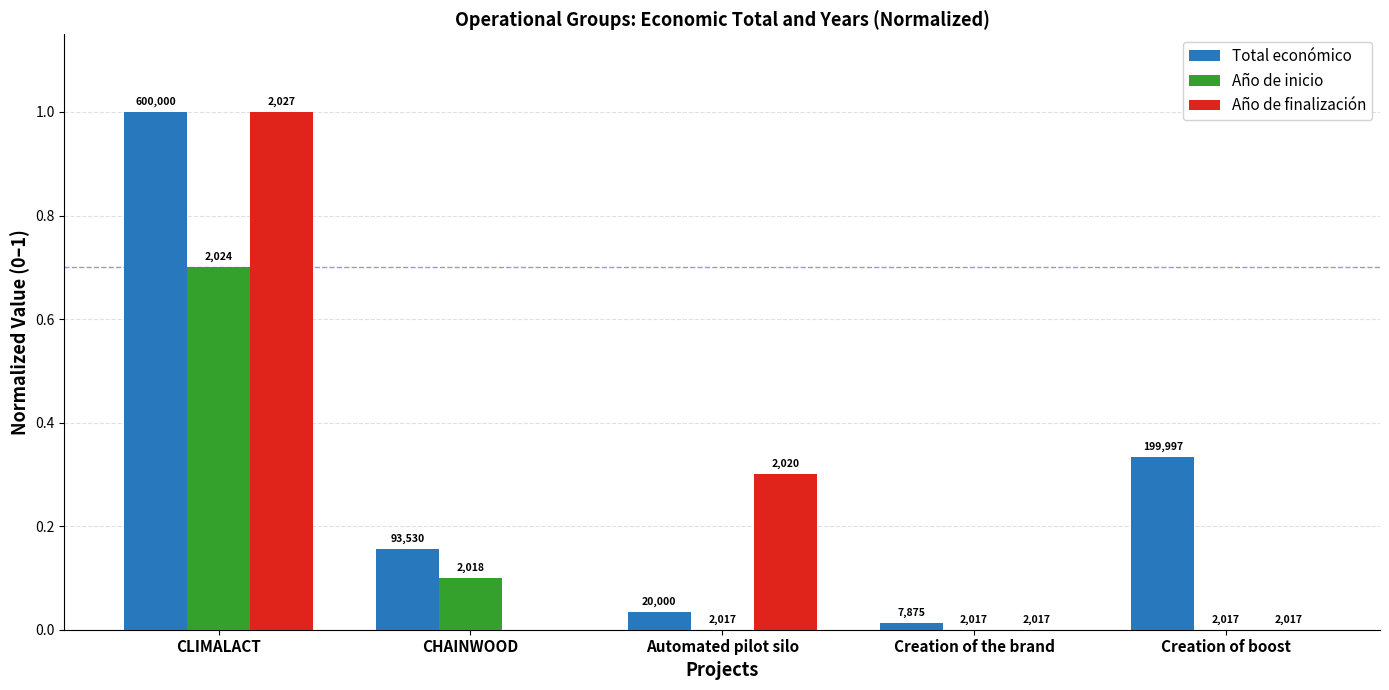

At Creation of boost, list the series in order from largest to smallest.

Total económico, Año de inicio, Año de finalización